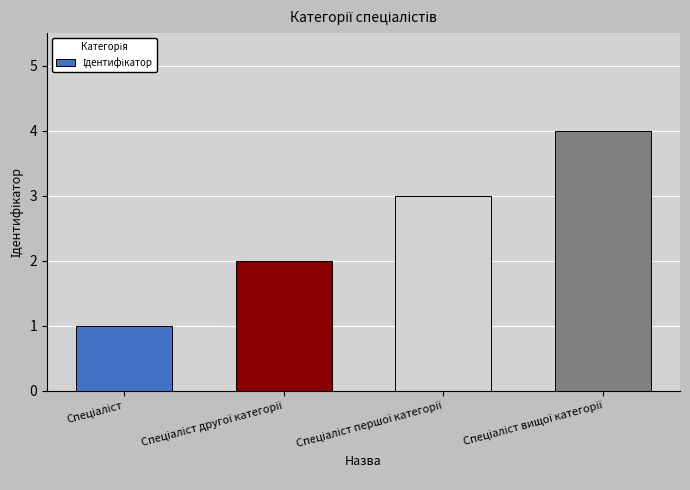

How many distinct data groups are displayed?

1